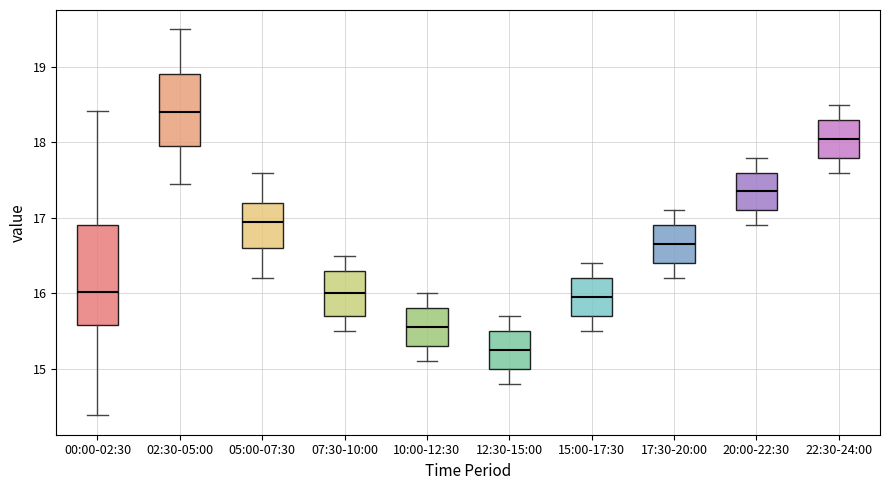

Comparing the boxes themselves (not the whiskers), which one is the tallest?

00:00-02:30